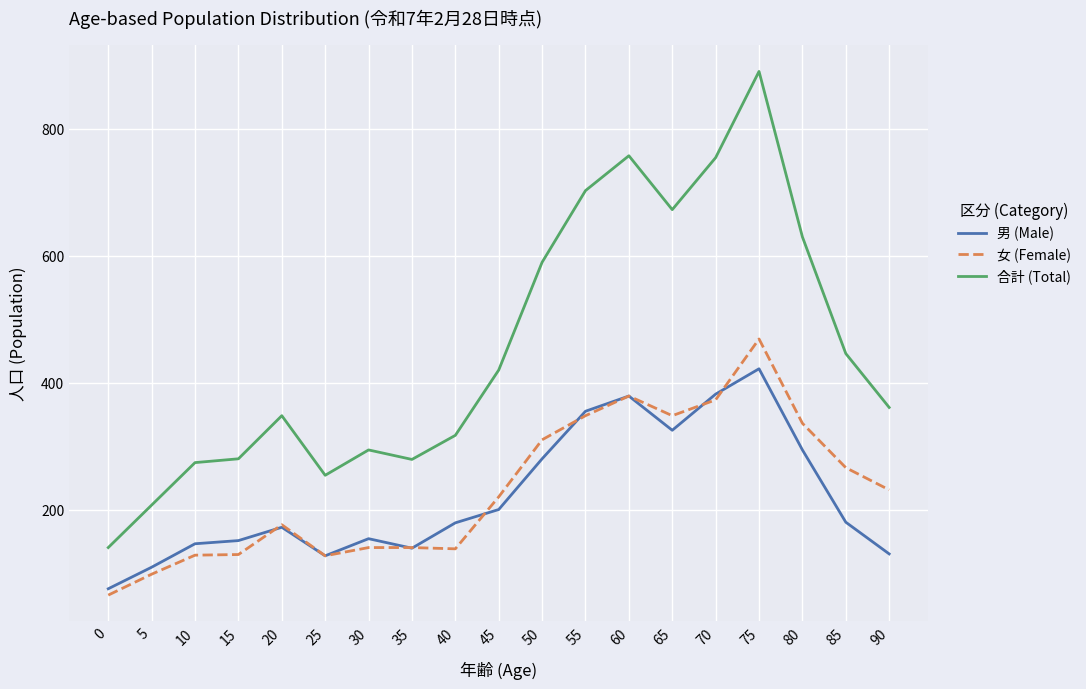

How many values in the 男 (Male) series are below 179?

9